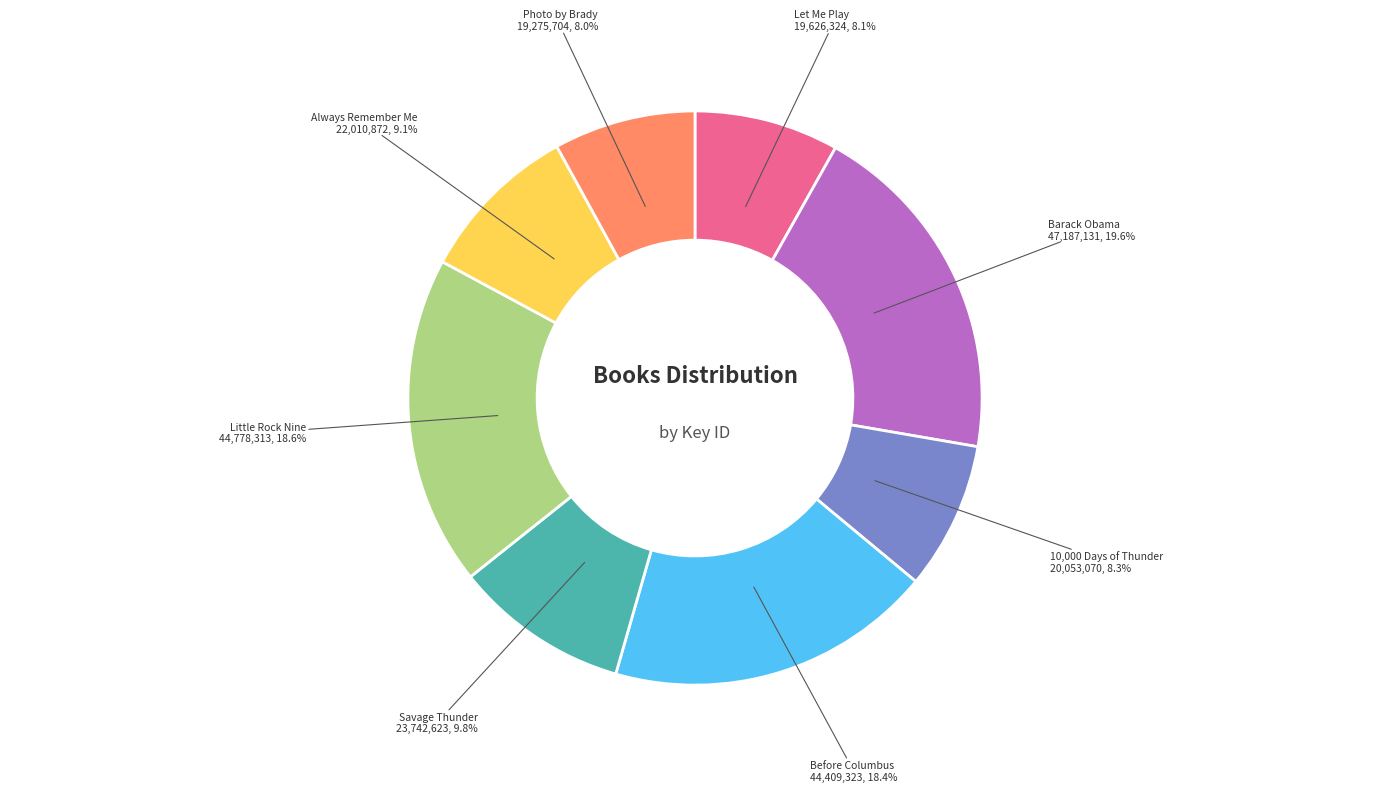

Does 10,000 Days of Thunder represent more than half of the total?

No